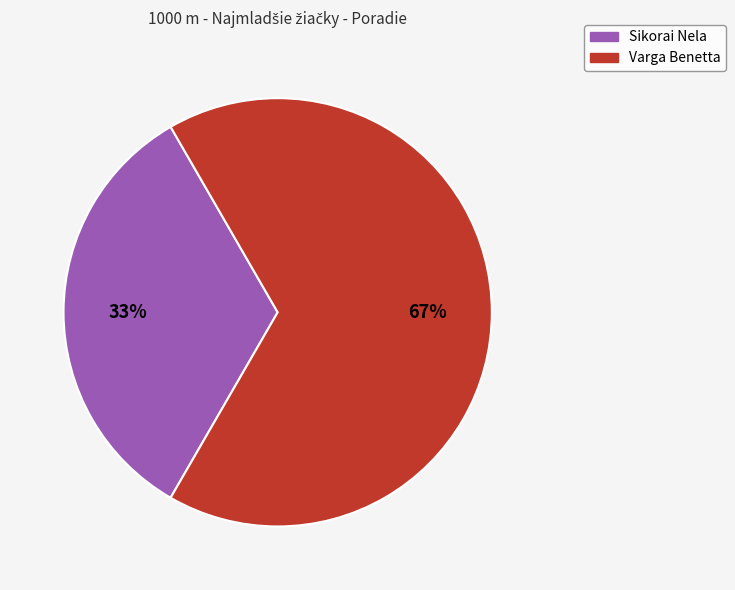

True or false: Sikorai Nela accounts for 33% of the total.

True